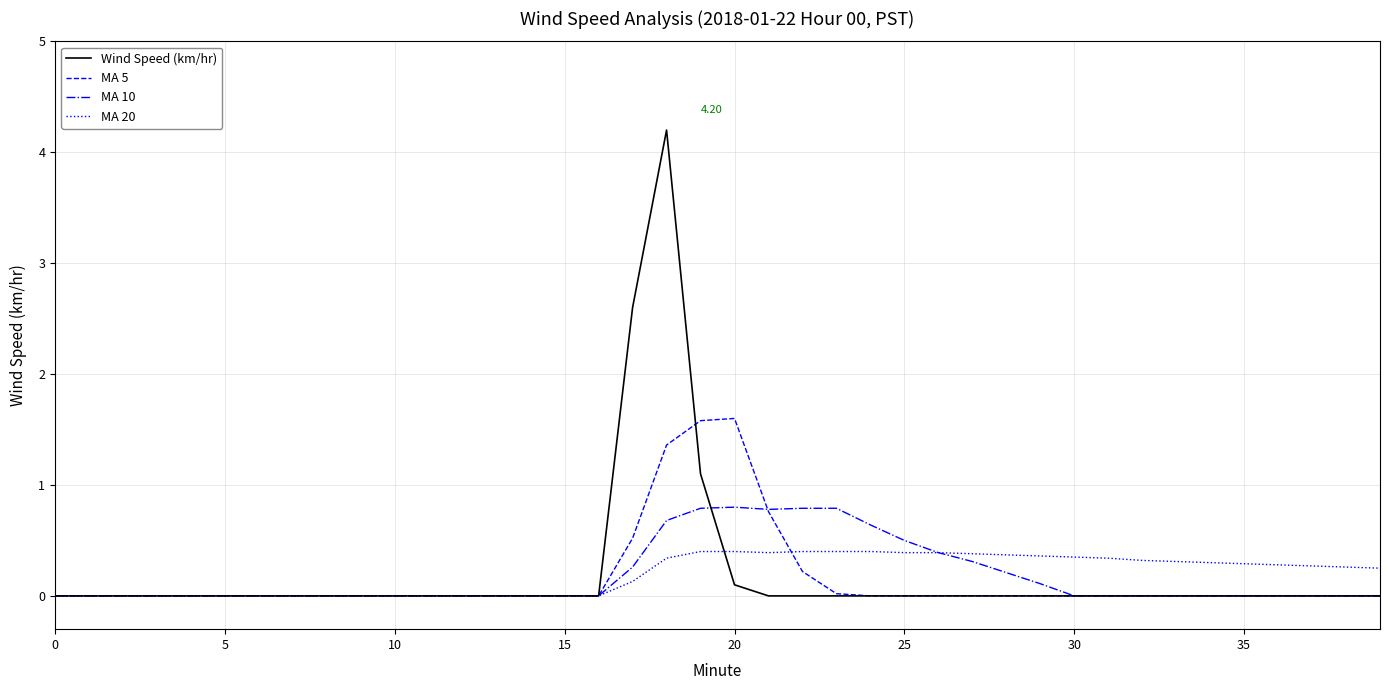

Which series has the largest range (max minus min)?

Wind Speed (km/hr)